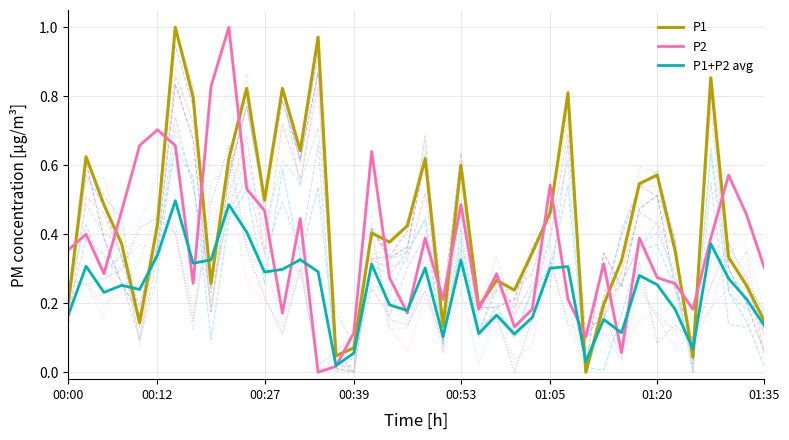

What is the sum of all P1 values?

17.3